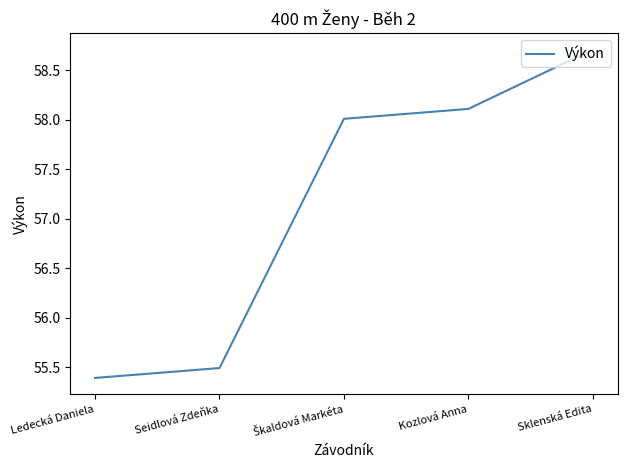

What is the smallest value displayed?

55.4